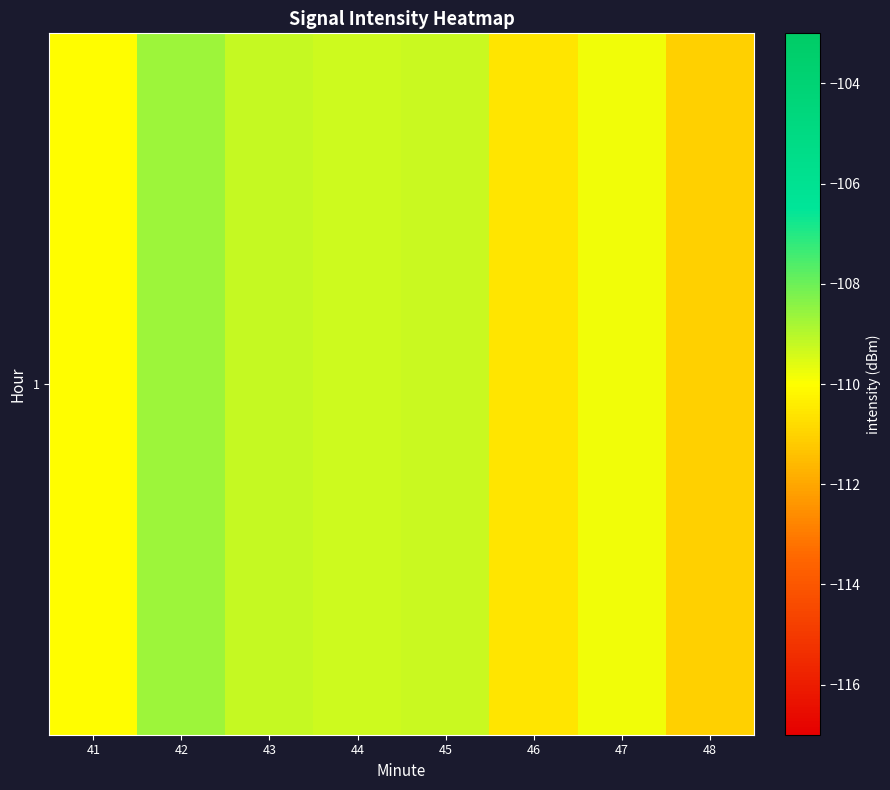

What is the sum of all values?

-877.9